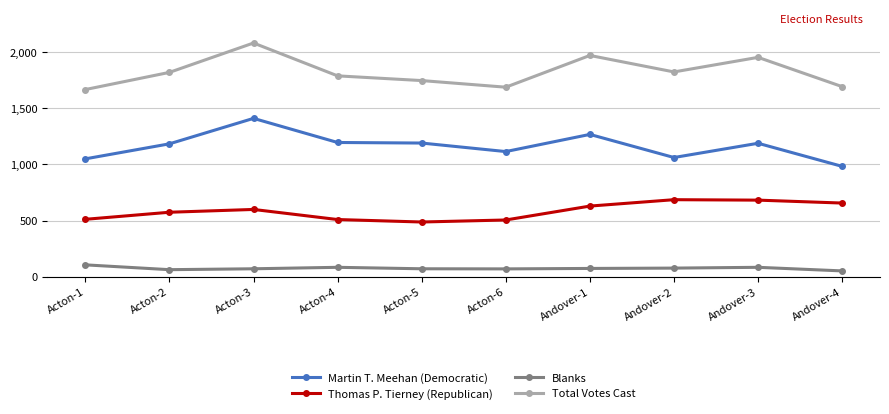

Which category has the highest value across all series?

Acton-3